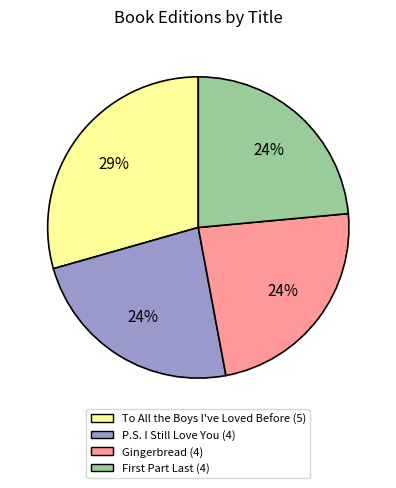

True or false: Gingerbread accounts for 38% of the total.

False